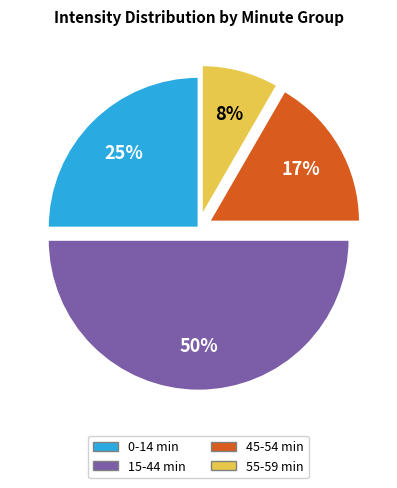

To the nearest percent, what is the difference between the largest and smallest slice percentages?

42%